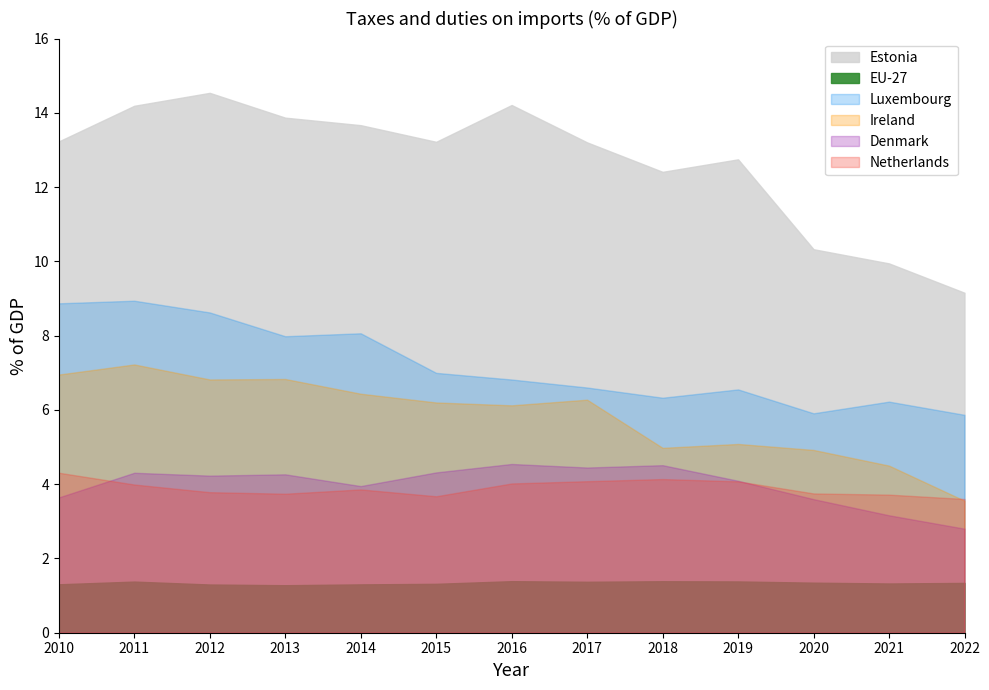

True or false: Netherlands and Estonia intersect in this chart.

False